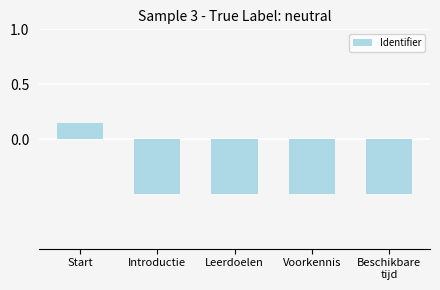

Which label corresponds to the largest value in the chart?

Start